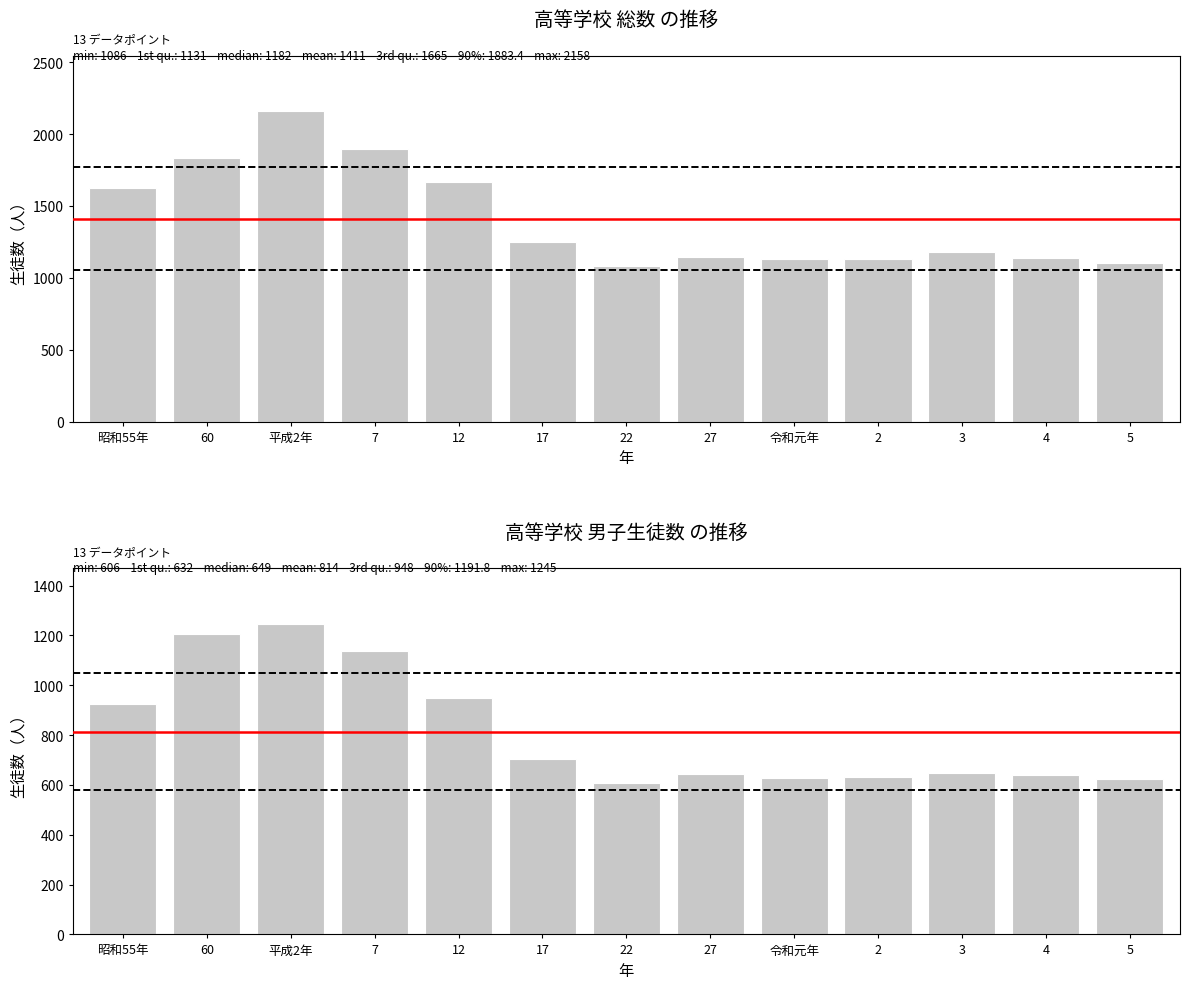

Between 2 and 17, which is larger?

17